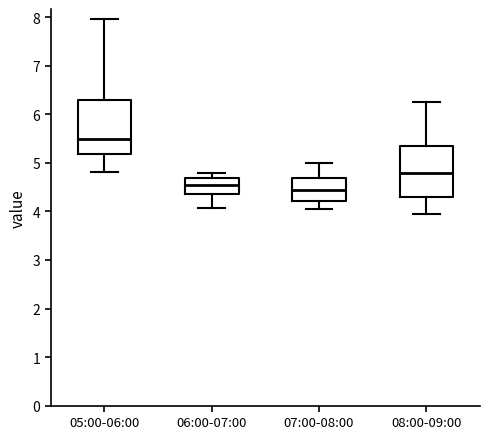

Reading left to right, transcribe this box plot: for each box, give where its median line is, the range the box spans, and where its two whiskers end, as read against the y-axis. The values are not printed on the chart, so give them approximately, as read against the axis.

05:00-06:00: median 5.5, box 5.2 to 6.3, whiskers 4.8 to 8.0
06:00-07:00: median 4.6, box 4.4 to 4.7, whiskers 4.1 to 4.8
07:00-08:00: median 4.5, box 4.2 to 4.7, whiskers 4.1 to 5.0
08:00-09:00: median 4.8, box 4.3 to 5.4, whiskers 4.0 to 6.3